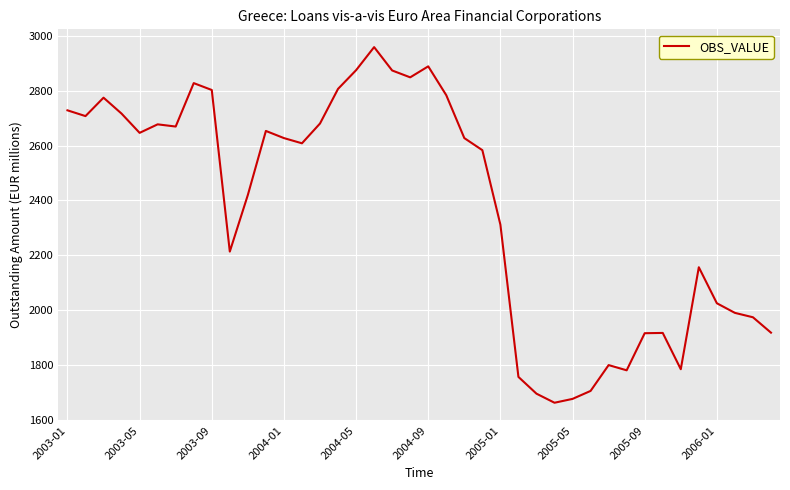

What is the greatest value displayed?

2958